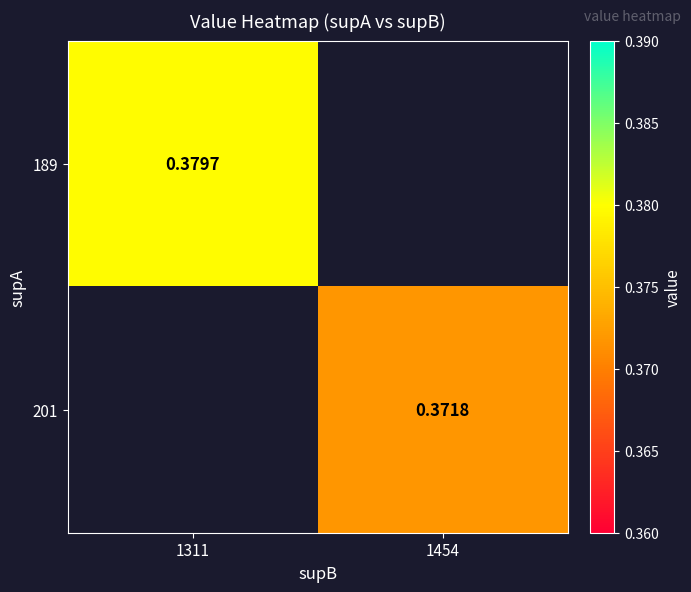

How many distinct data groups are displayed?

2